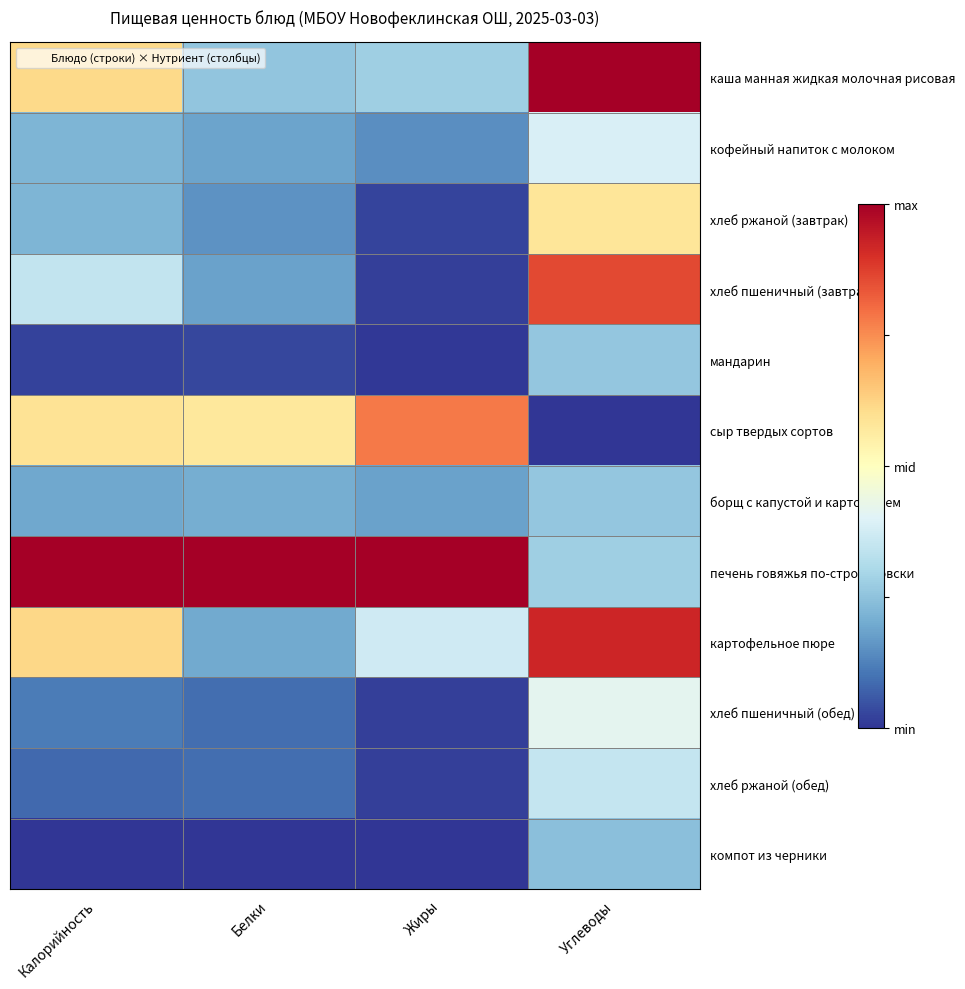

Count the number of data series in this chart.

12